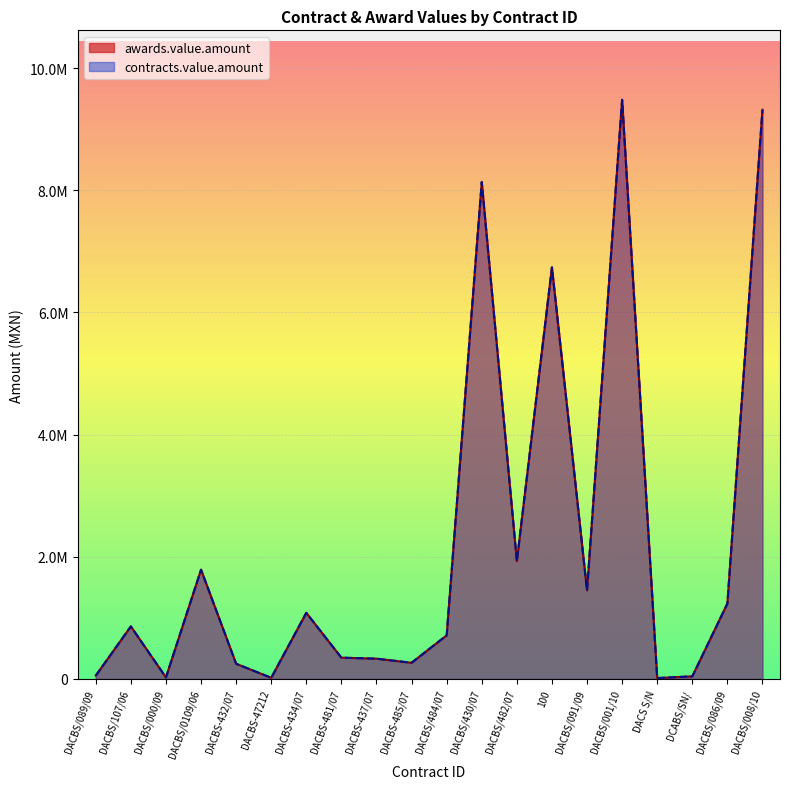

Reading left to right, transcribe all the data shown in this chart.

awards.value.amount: DACBS/089/09=54750.0	DACBS/107/06=860000.0	DACBS/000/09=25200.0	DACBS/0109/06=1788869.6	DACBS-432/07=248480.0	DACBS-47212=18938.5	DACBS-434/07=1082198.2	DACBS-481/07=348334.0	DACBS-437/07=331776.0	DACBS-485/07=264560.0	DACBS/484/07=713601.0	DACBS/430/07=8134549.8	DACBS/482/07=1928534.3	100=6738466.2	DACBS/091/09=1450546.4	DACBS/001/10=9480978.0	DACS S/N=14310.0	DCABS/SN/=42525.0	DACBS/086/09=1233941.5	DACBS/008/10=9318155.0
contracts.value.amount: DACBS/089/09=54750.0	DACBS/107/06=860000.0	DACBS/000/09=25200.0	DACBS/0109/06=1788869.6	DACBS-432/07=248480.0	DACBS-47212=18938.5	DACBS-434/07=1082198.2	DACBS-481/07=348334.0	DACBS-437/07=331776.0	DACBS-485/07=264560.0	DACBS/484/07=713601.0	DACBS/430/07=8134549.8	DACBS/482/07=1928534.3	100=6738466.2	DACBS/091/09=1450546.4	DACBS/001/10=9480978.0	DACS S/N=14310.0	DCABS/SN/=42525.0	DACBS/086/09=1233941.5	DACBS/008/10=9318155.0